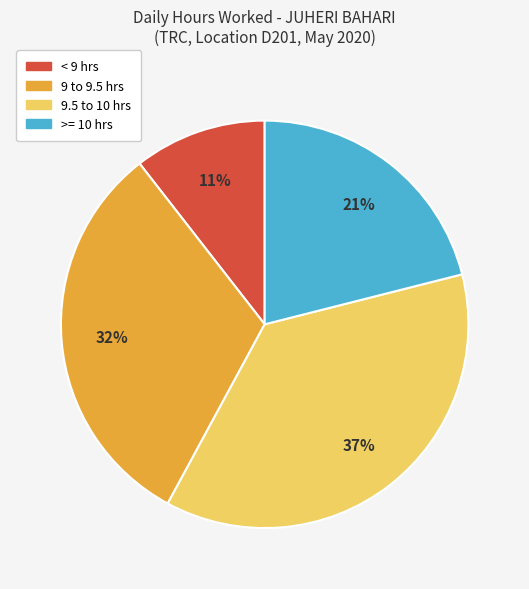

Is it true that 9.5 to 10 hrs is 37% of the pie?

True